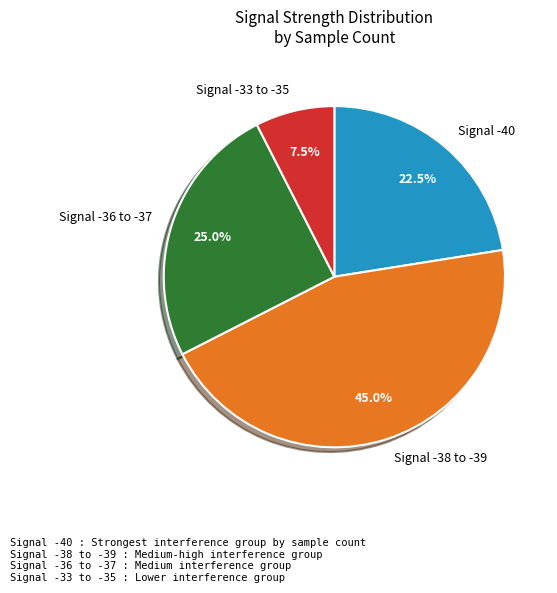

Which slice is the smallest?

Signal -33 to -35